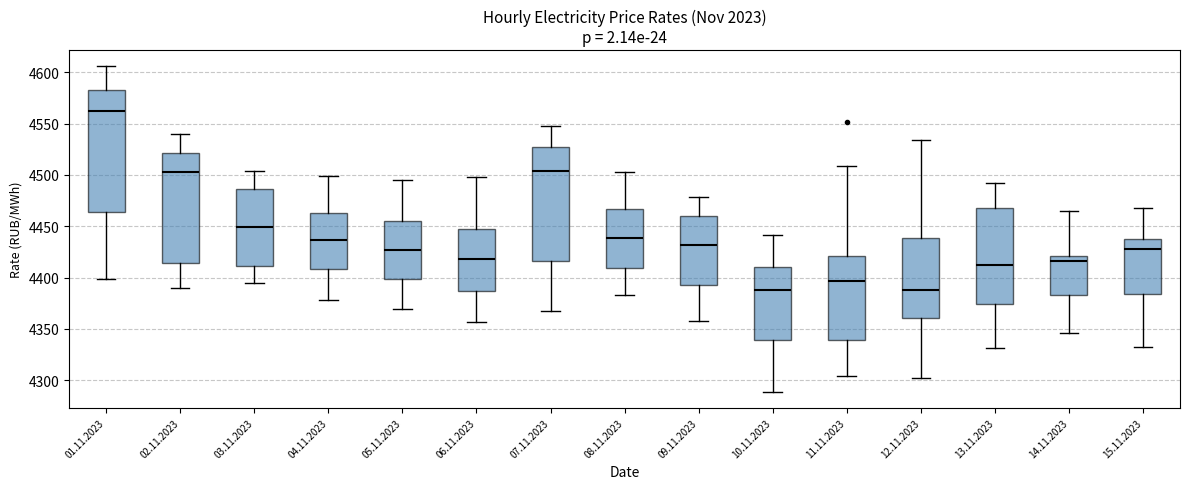

Which box's median line is the highest?

01.11.2023